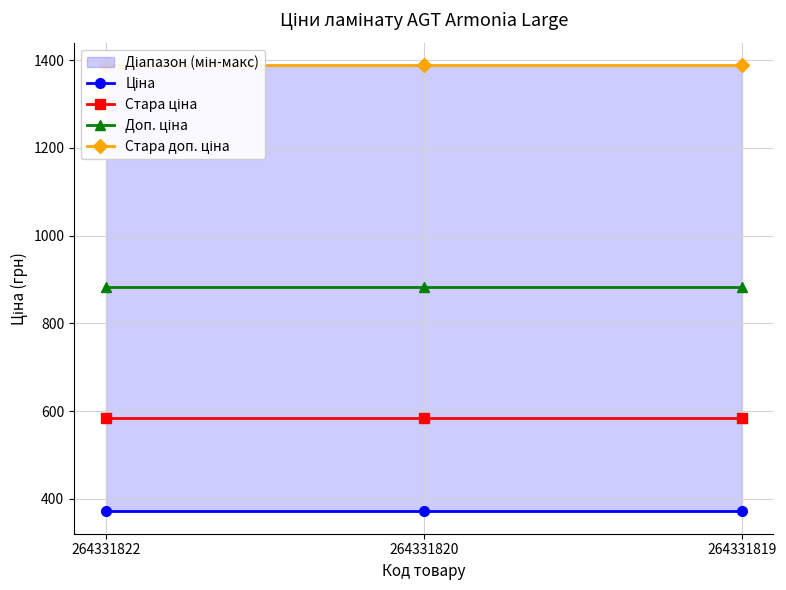

What are all the series names shown in the legend?

Ціна, Стара ціна, Доп. ціна, Стара доп. ціна